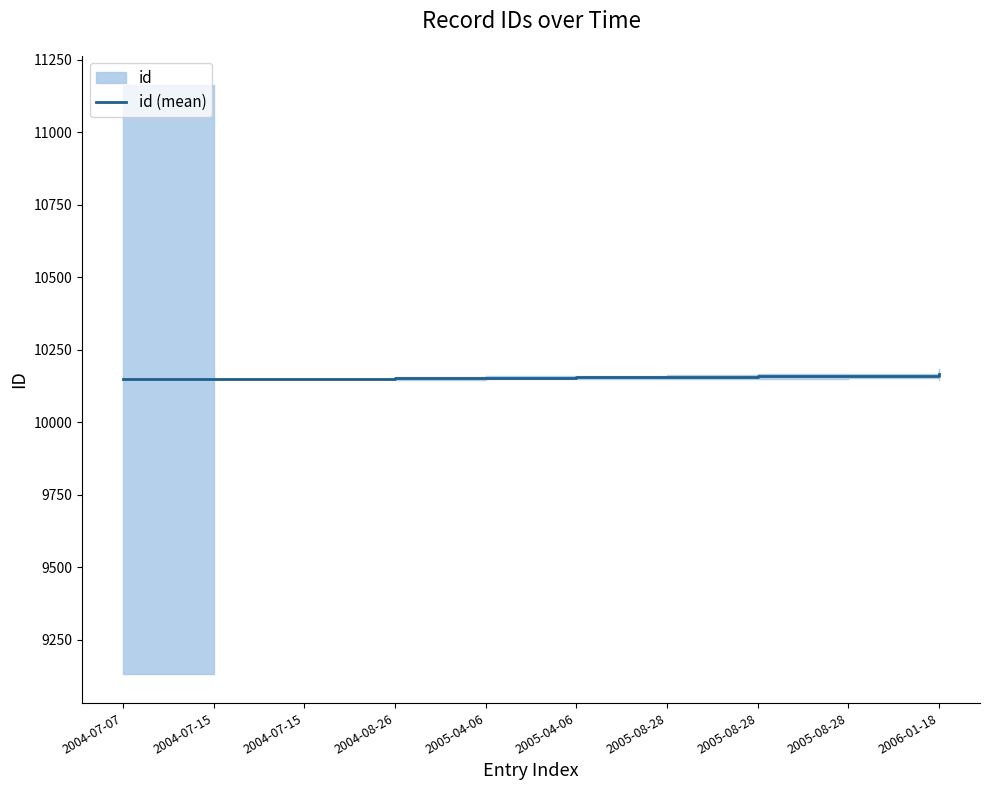

How many values are below 10154?

5